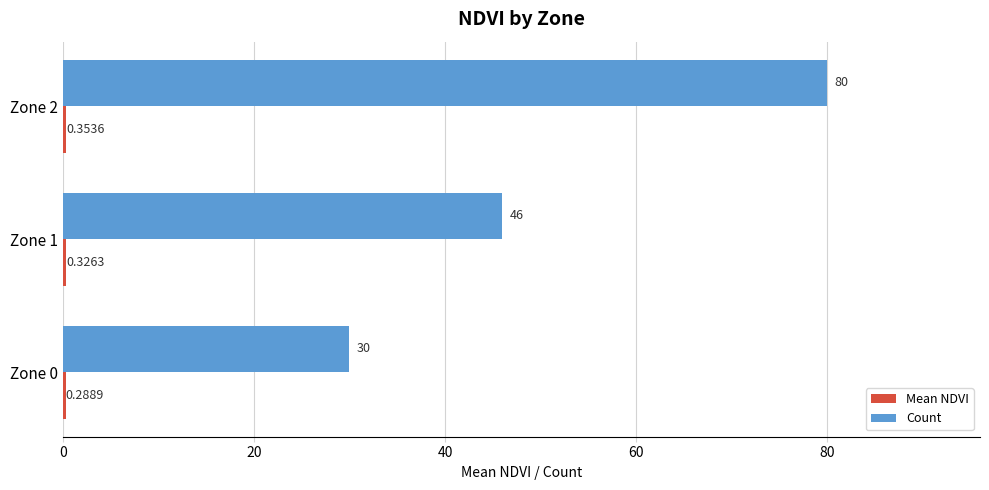

What is the difference between the maximum and minimum values in the Count series?

50.0